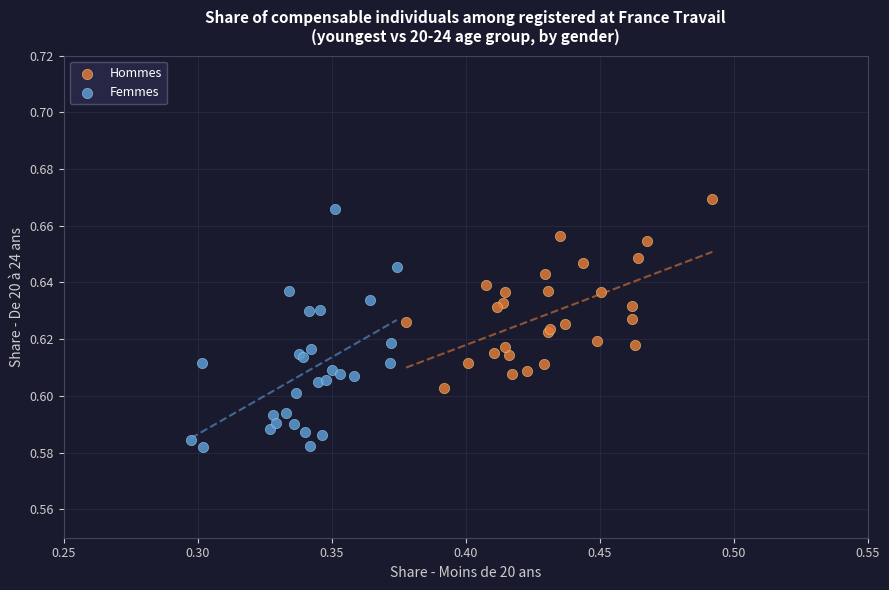

Which series has the largest Y range (max minus min)?

Femmes